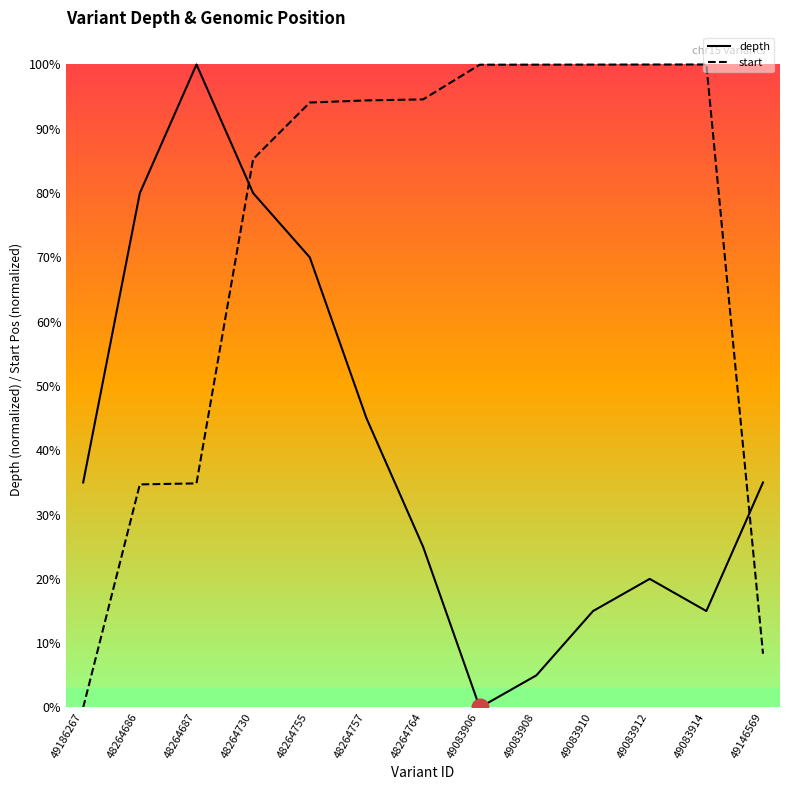

Which category has the lowest value in the depth series?

49083906